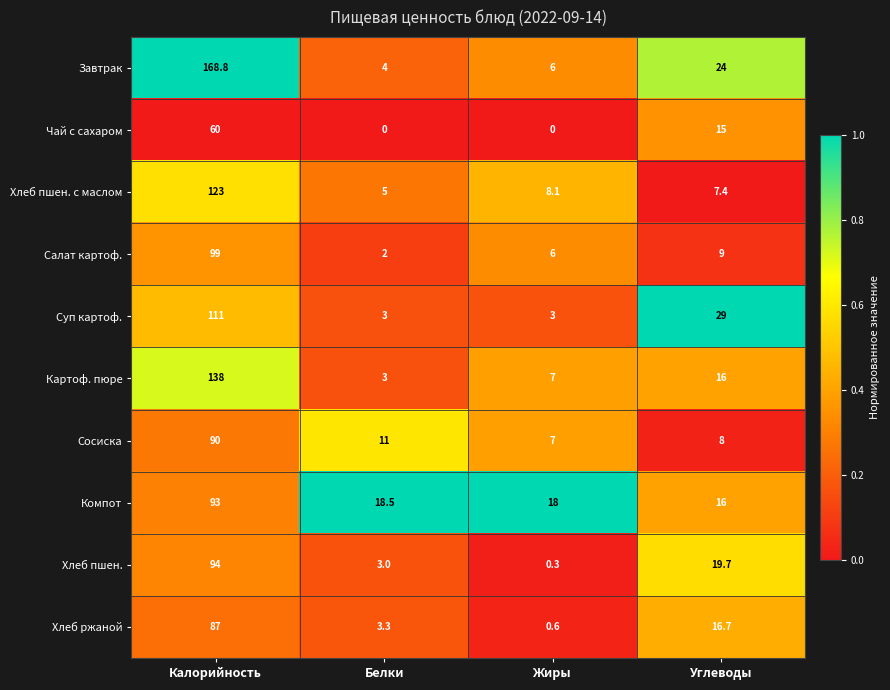

List the series in order of their peak value, highest first.

Завтрак, Картоф. пюре, Хлеб пшен. с маслом, Суп картоф., Салат картоф., Хлеб пшен., Компот, Сосиска, Хлеб ржаной, Чай с сахаром